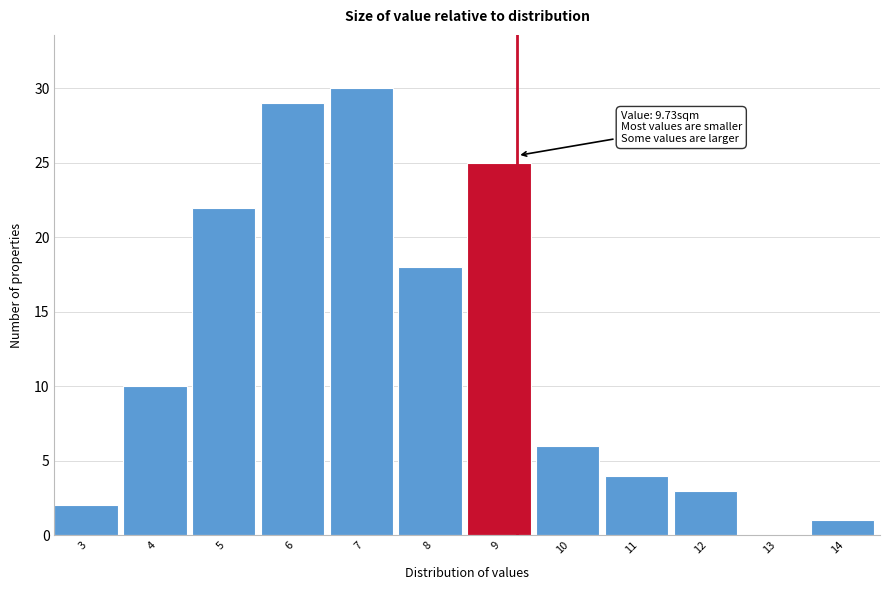

Reading right to left, extract all data points from this chart.

14=1	13=0	12=3	11=4	10=6	9=25	8=18	7=30	6=29	5=22	4=10	3=2